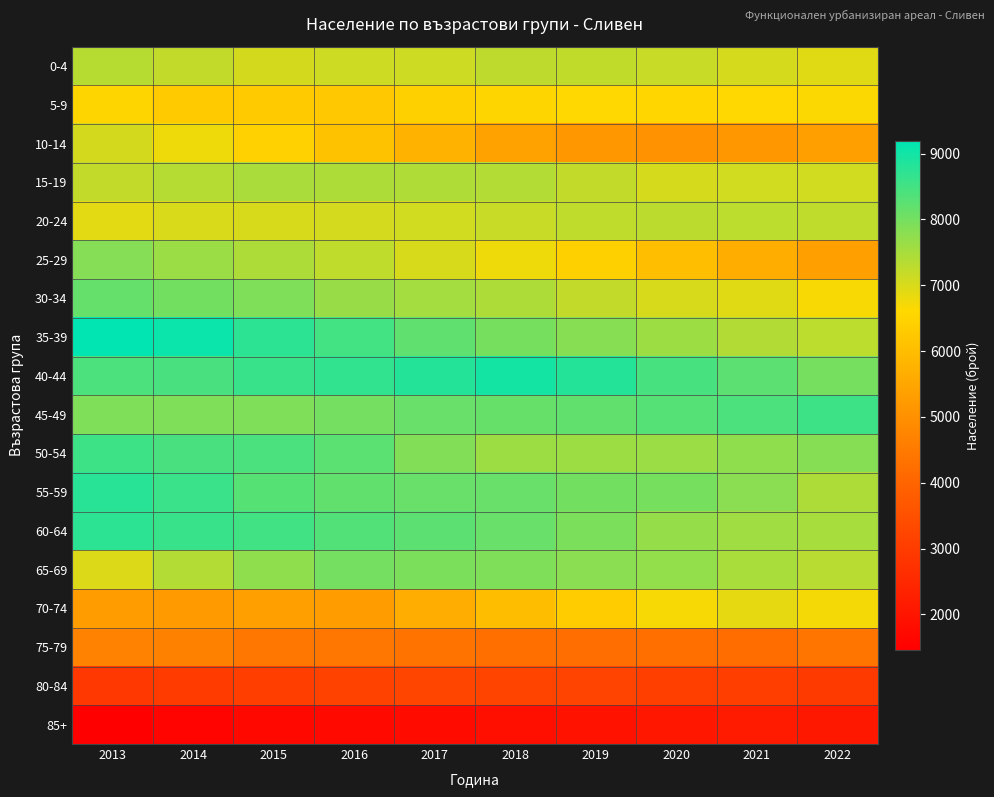

Which has a higher value, 2014 or 2022?

2014